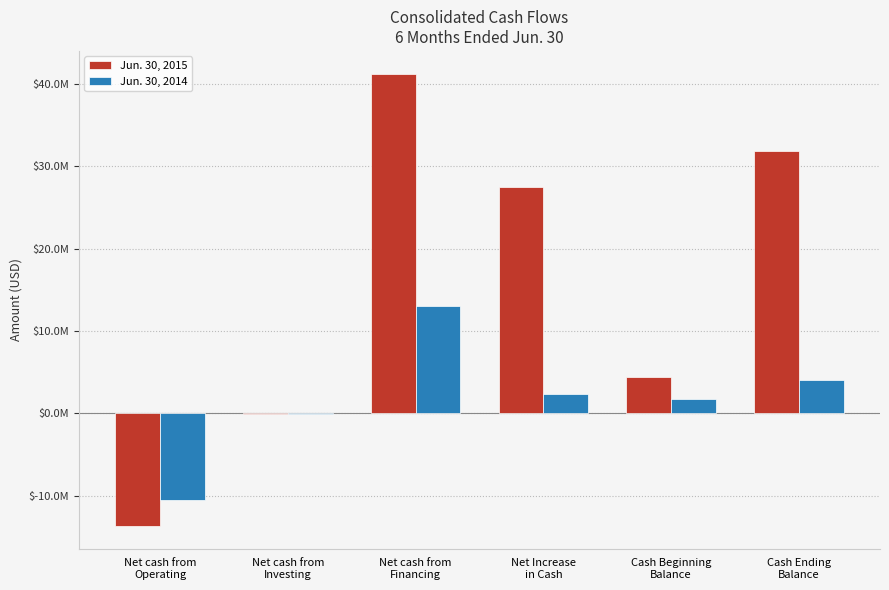

Are the bars horizontal?

No